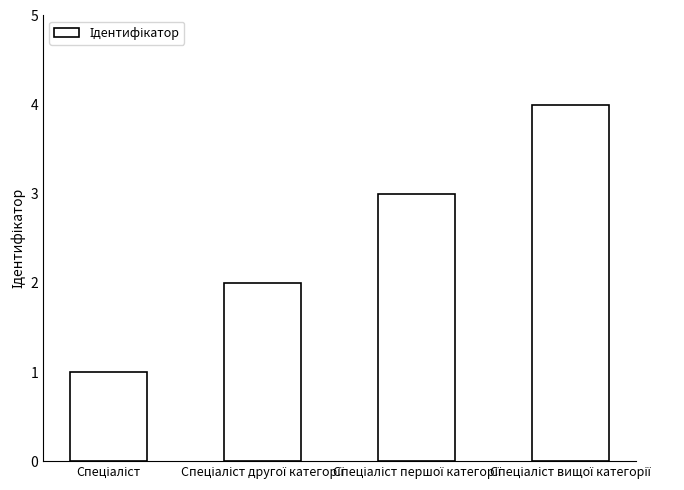

What is the sum of all values?

10